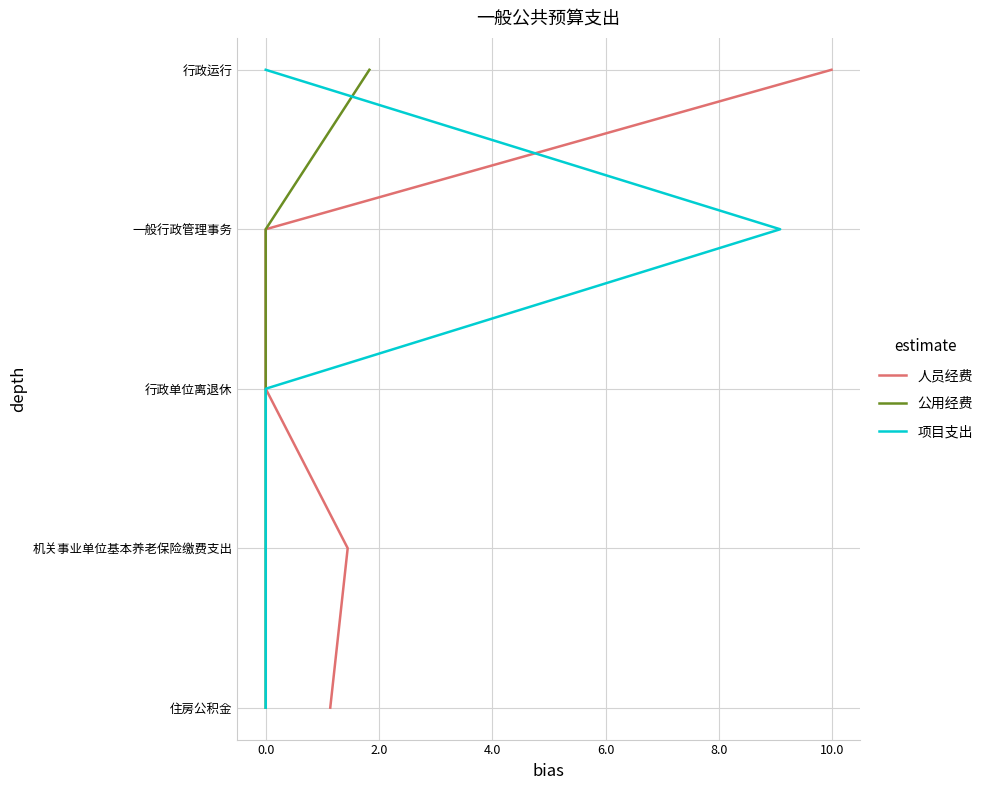

What is the difference between the 人员经费 values at 0.0 and 4.0?

2